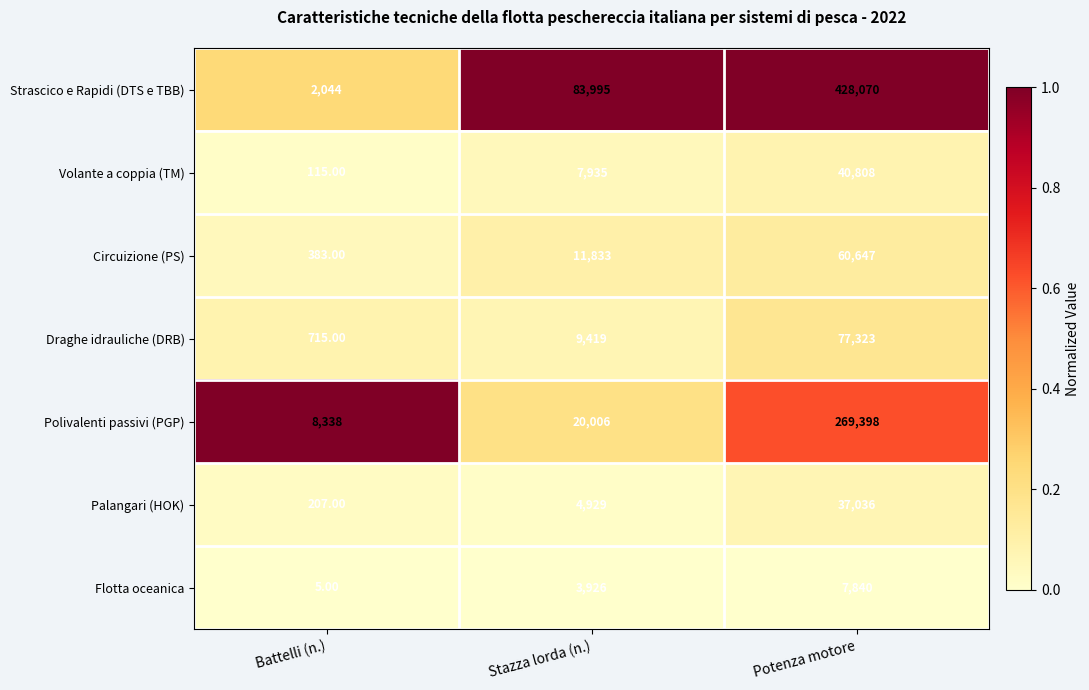

What is the sum of all Polivalenti passivi (PGP) values?

297742